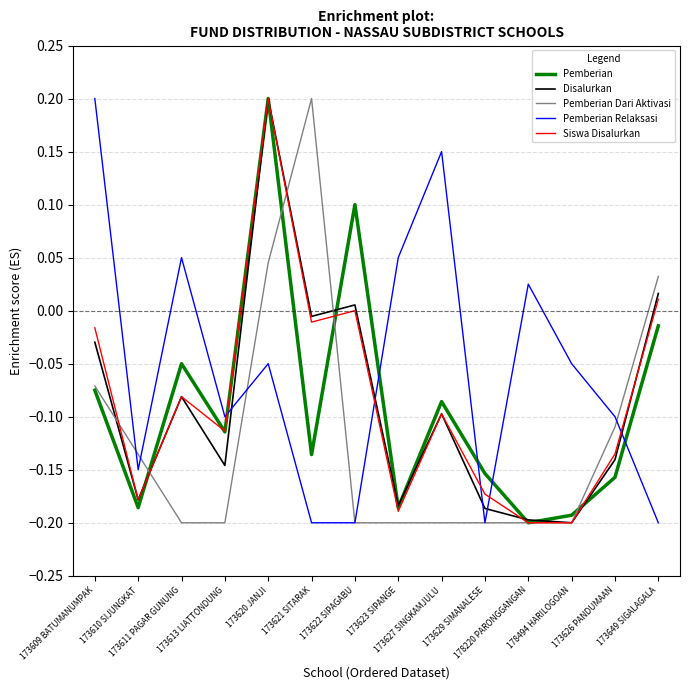

Which series has the largest total across all categories?

Pemberian Relaksasi